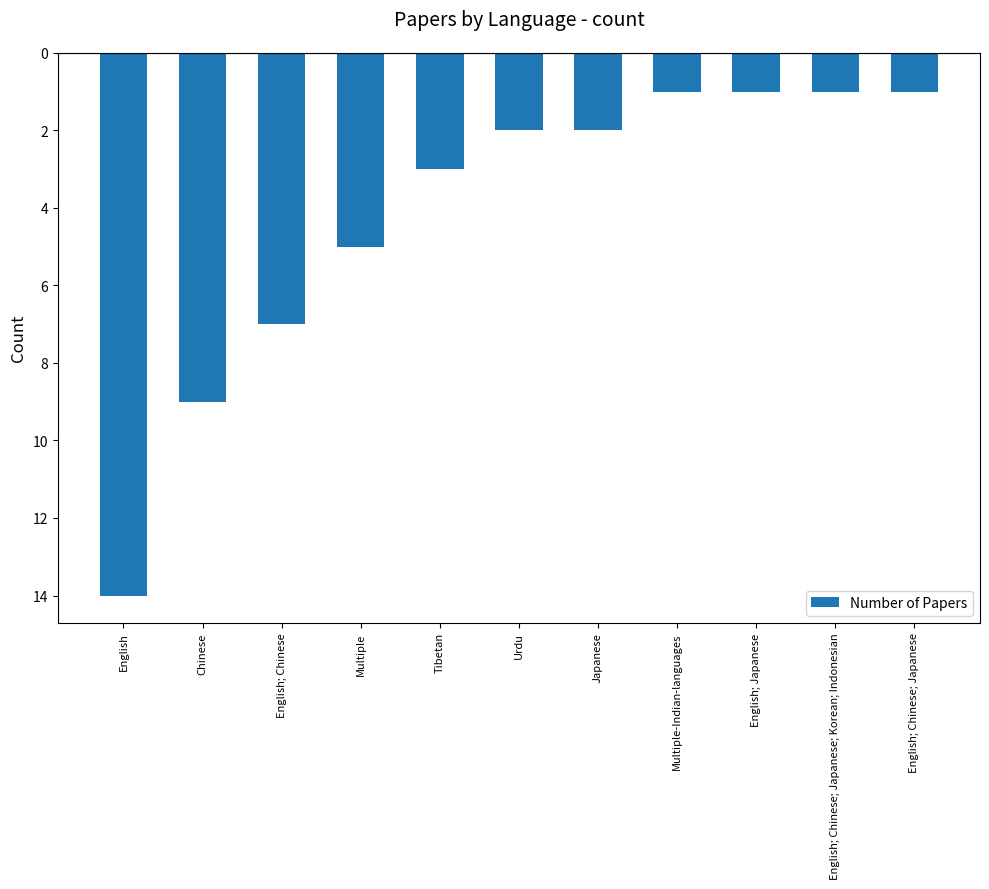

Are the bars horizontal?

No